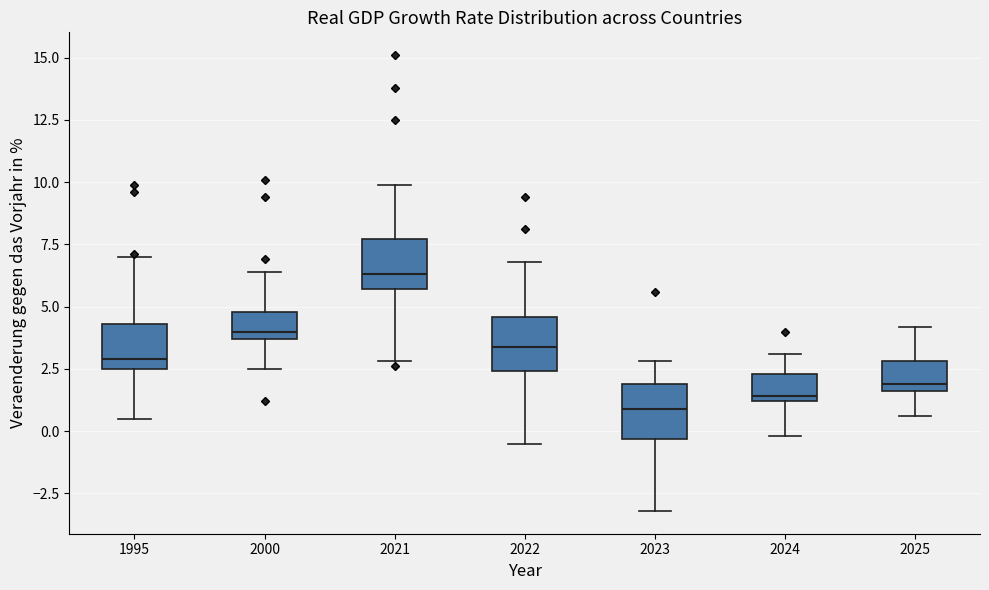

Where does the upper whisker of the box at x = 2021 end on the y-axis? The values are not printed on the chart, so give them approximately, as read against the axis.

10.0